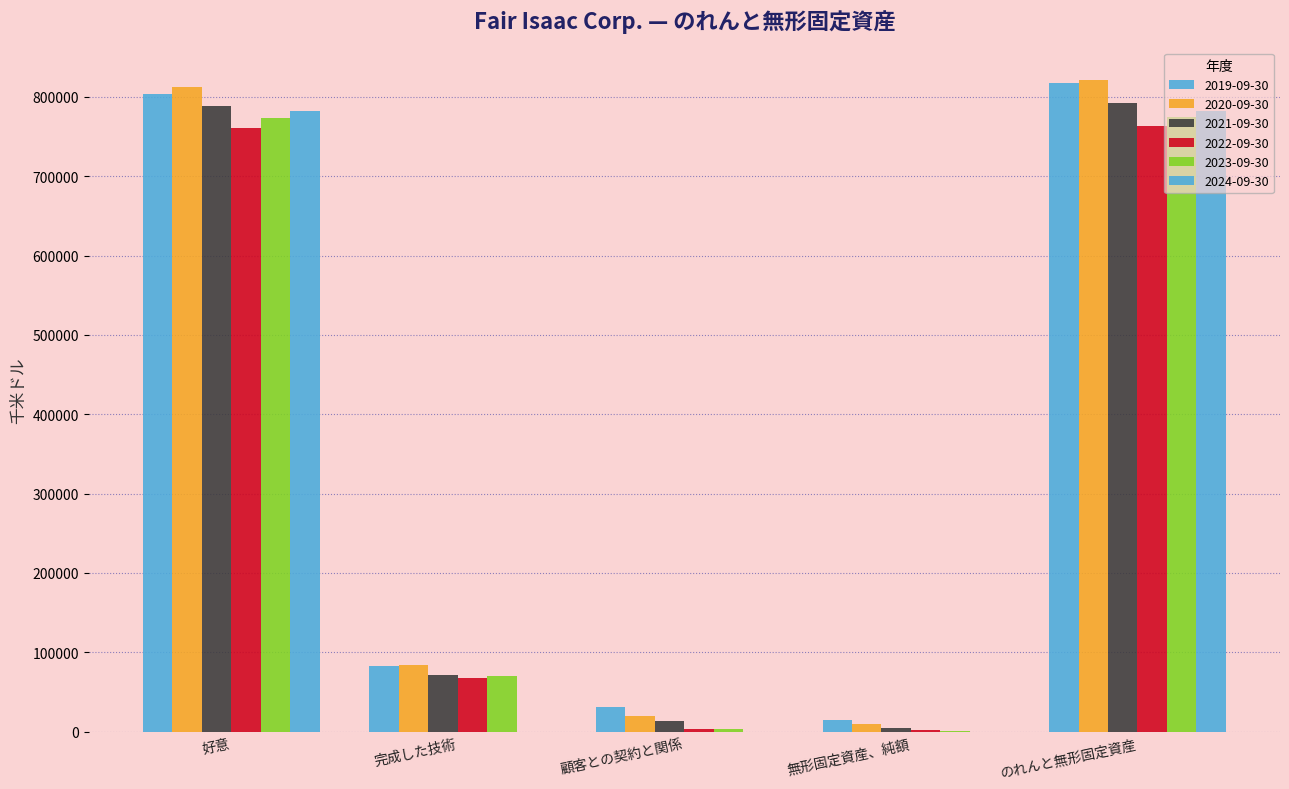

Count the number of categories in the chart.

5